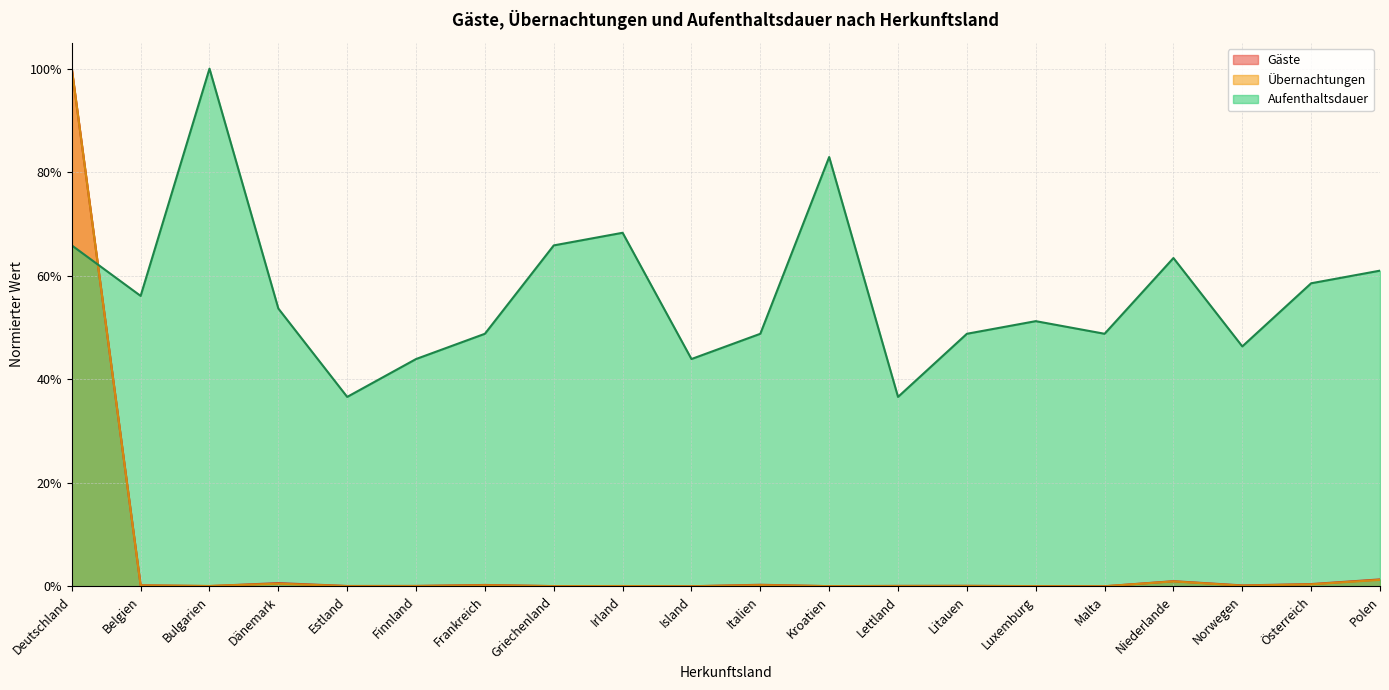

List the labels in order of Gäste value, largest first.

Deutschland, Polen, Niederlande, Dänemark, Österreich, Italien, Frankreich, Belgien, Norwegen, Litauen, Lettland, Finnland, Estland, Irland, Bulgarien, Griechenland, Luxemburg, Kroatien, Island, Malta